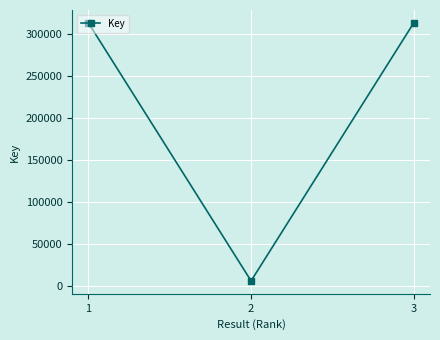

What is the difference between the maximum and minimum values?

306597